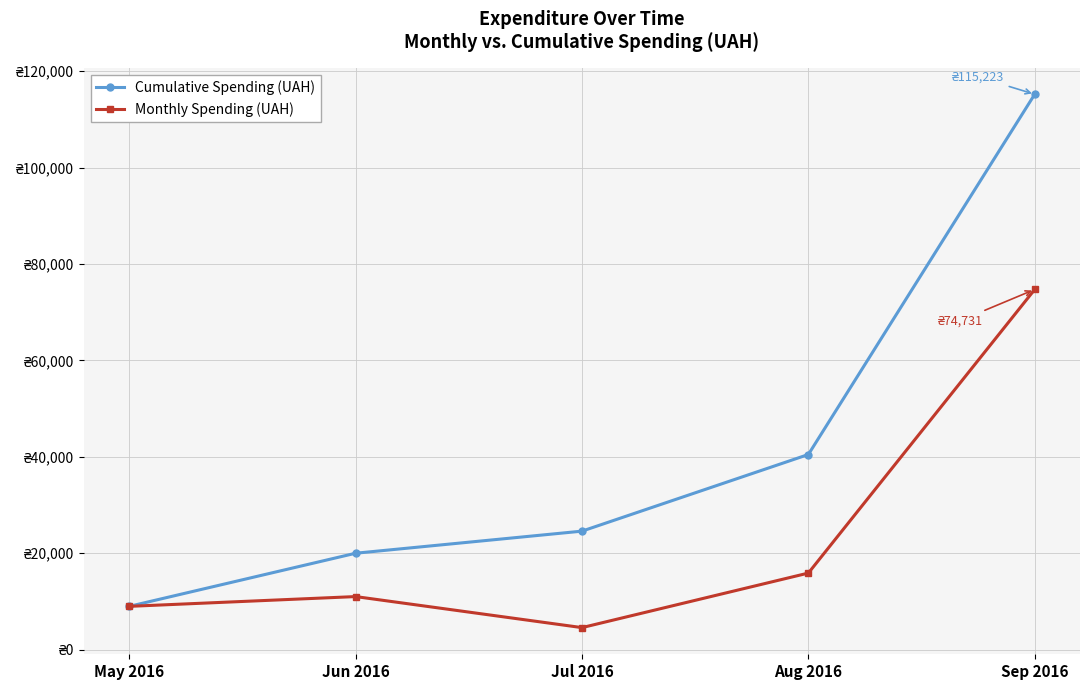

What is the spread (max minus min) of values at Aug 2016?

24594.6